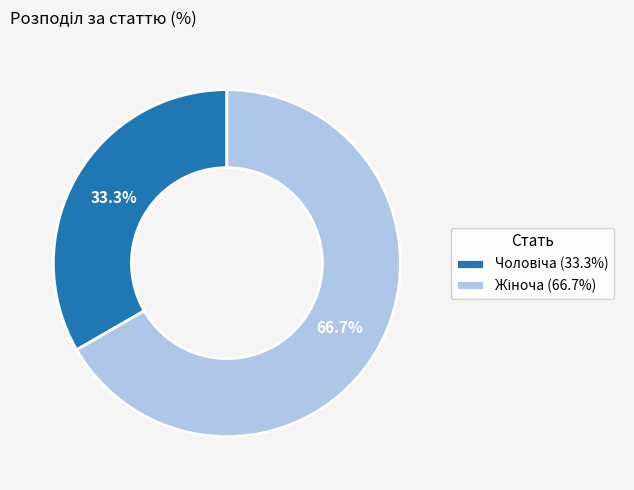

Does any single category account for the majority?

Yes